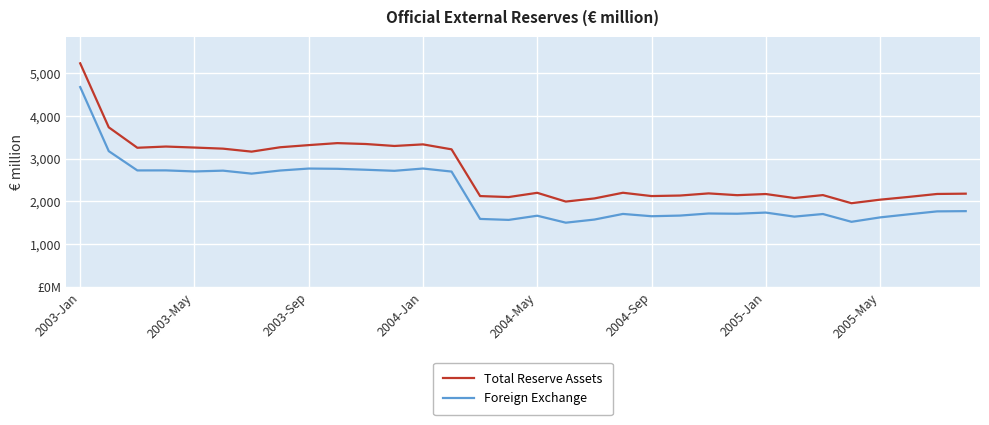

What is the smallest value displayed?

1496.1